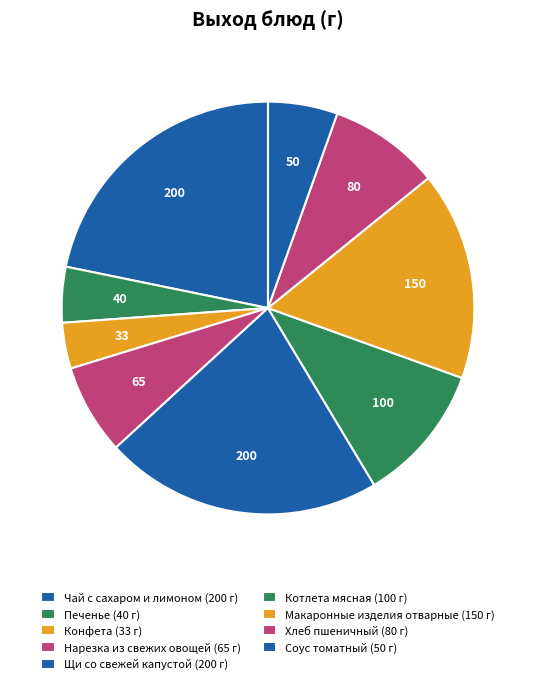

The Щи со свежей капустой slice represents 10% of the pie. True or false?

False